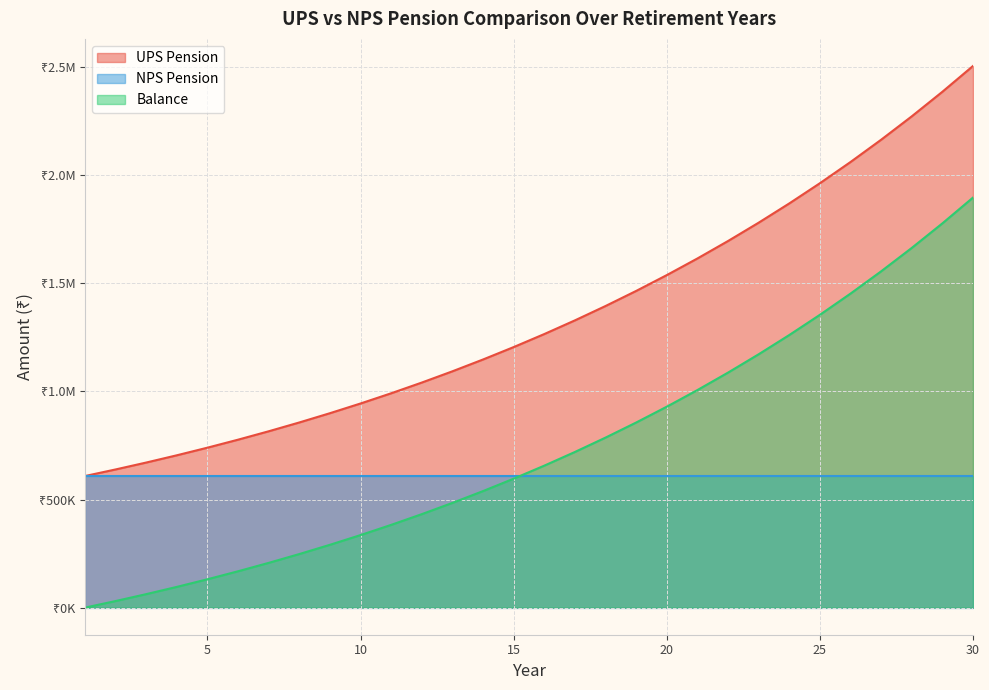

Which series has the largest total across all categories?

UPS Pension